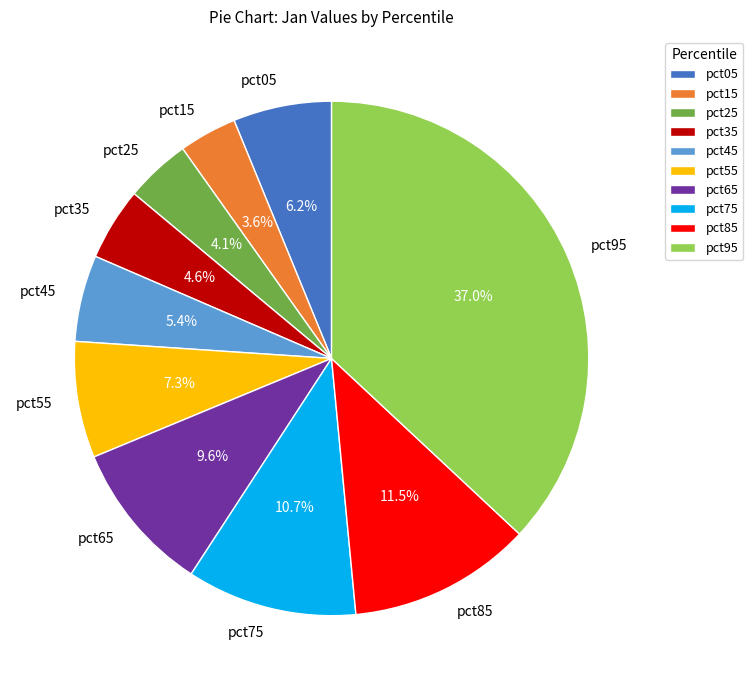

Does any single category account for the majority?

No